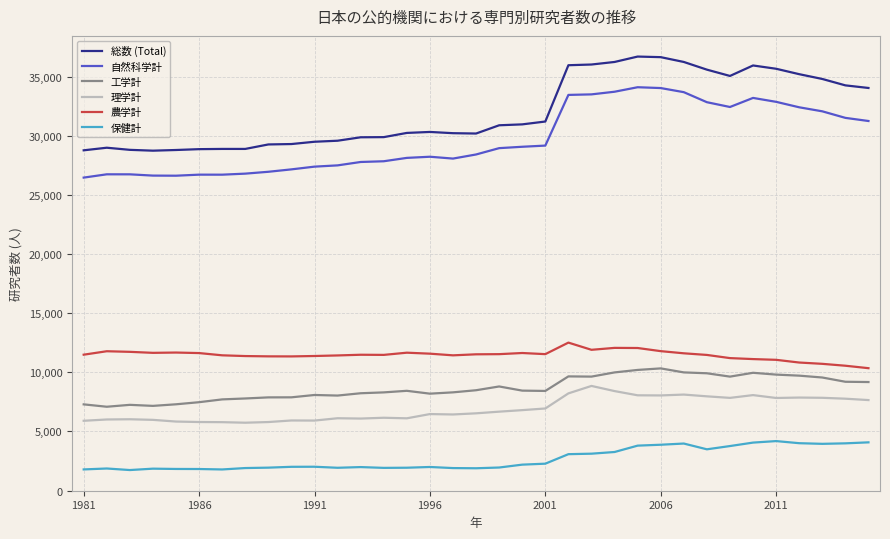

True or false: 総数 (Total) and 保健計 intersect in this chart.

False